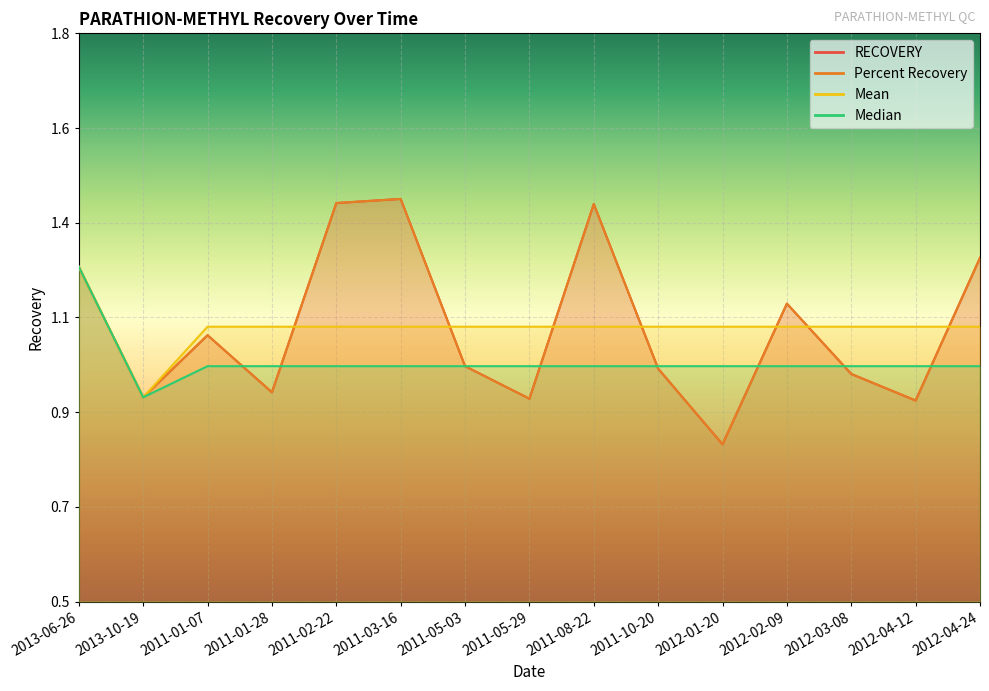

The value of Mean at 2011-01-28 is 1.1. True or false?

True